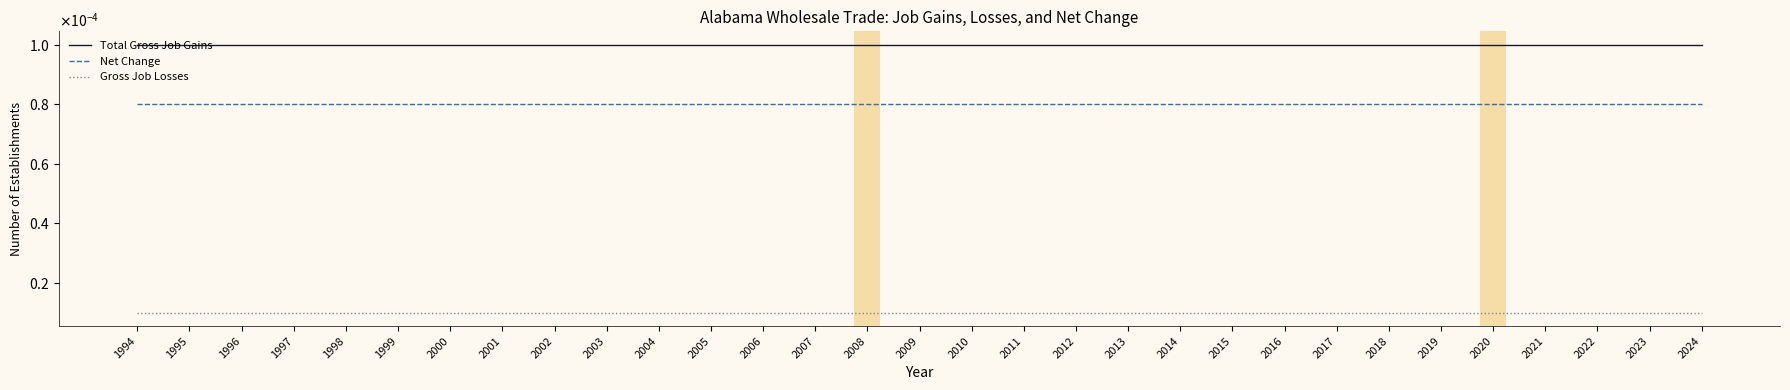

Does the chart have visible grid lines?

No